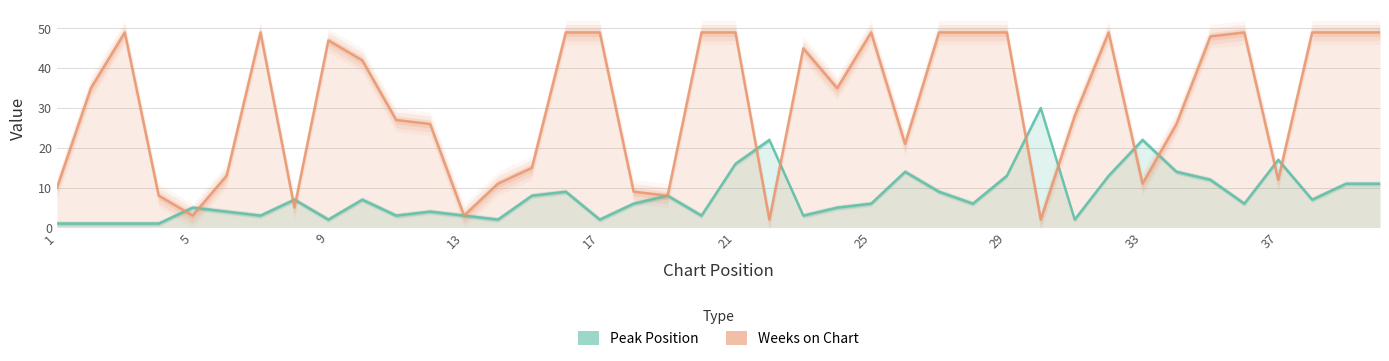

At 25, list the series in order from smallest to largest.

Peak Position, Weeks on Chart